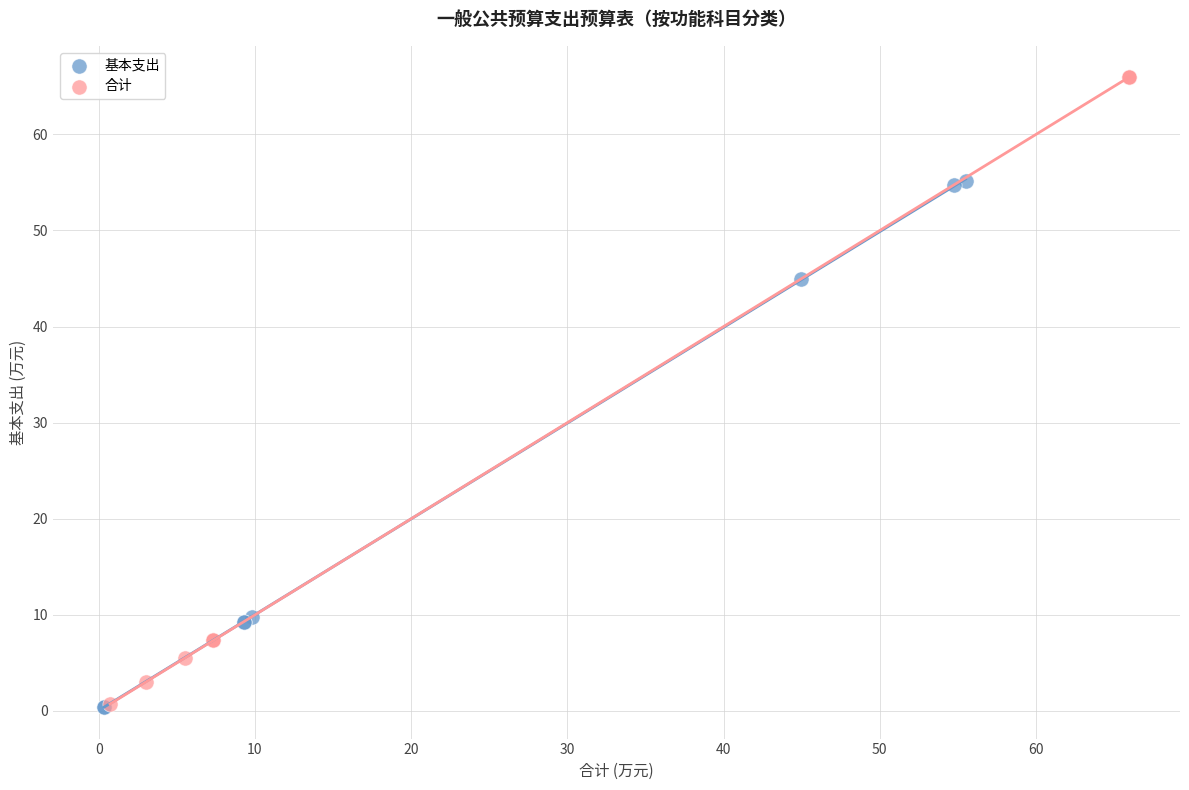

Which series has the largest Y range (max minus min)?

合计